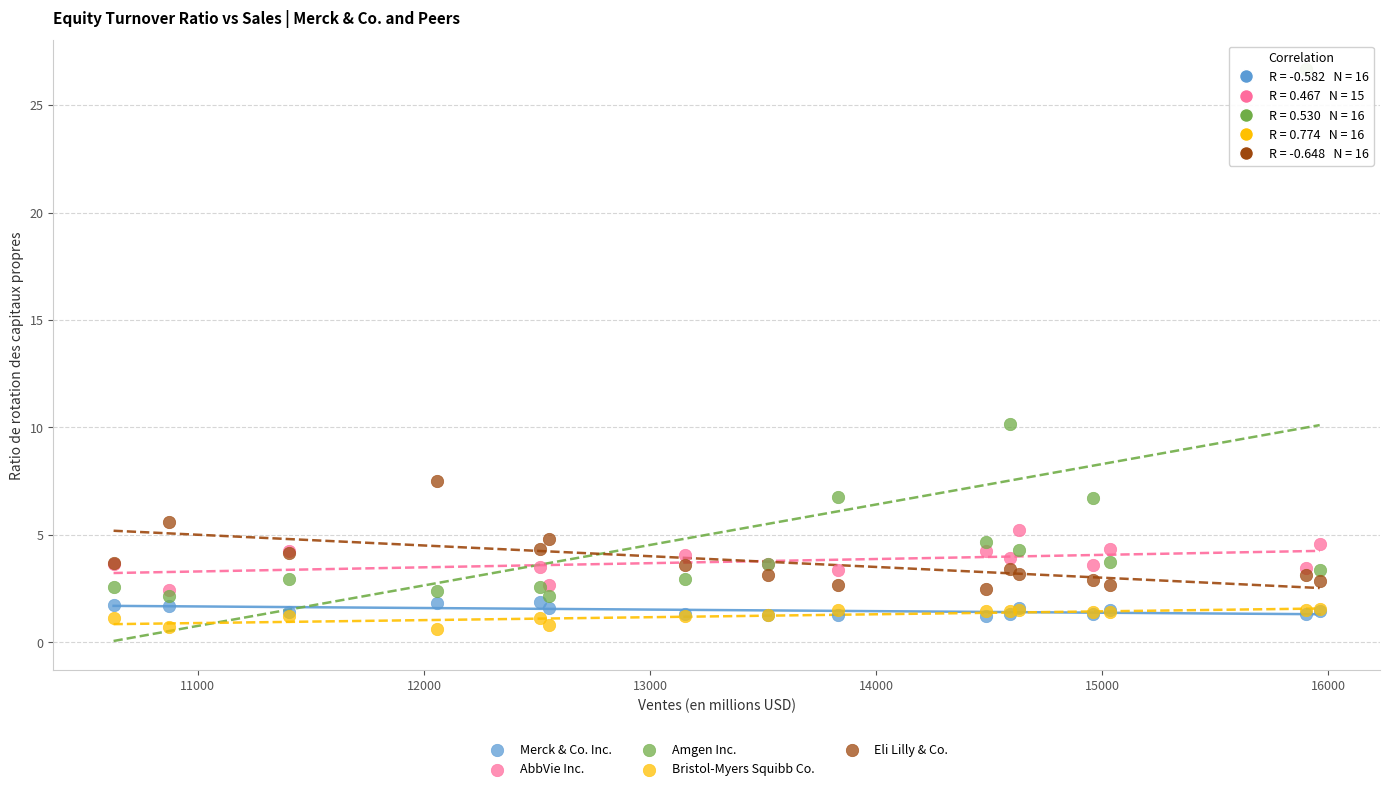

Which series contains the highest Y value?

Amgen Inc.